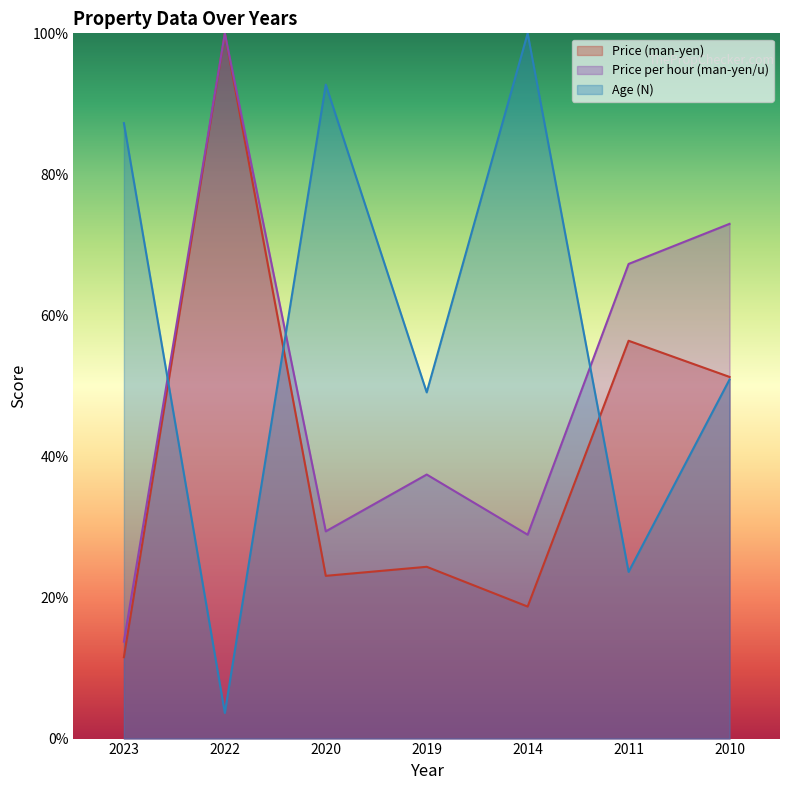

What is the sum of all Price per hour (man-yen/u) values?

349.8